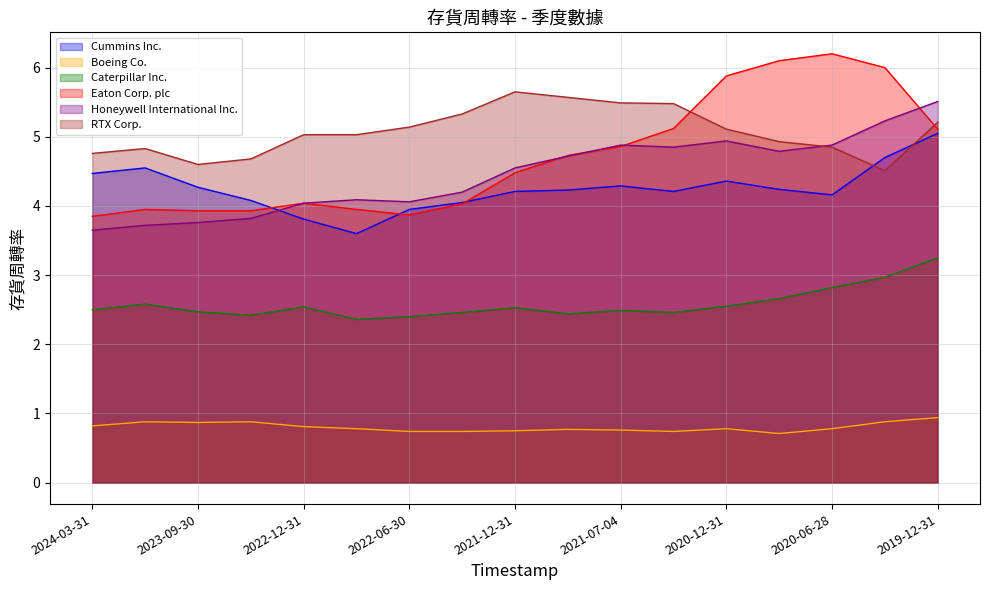

Reading right to left, transcribe all the data shown in this chart.

Cummins Inc.: 5.0	4.7	4.2	4.2	4.4	4.2	4.3	4.2	4.2	4.0	4.0	3.6	3.8	4.1	4.3	4.5	4.5
Boeing Co.: 0.9	0.9	0.8	0.7	0.8	0.7	0.8	0.8	0.8	0.7	0.7	0.8	0.8	0.9	0.9	0.9	0.8
Caterpillar Inc.: 3.2	3.0	2.8	2.7	2.5	2.5	2.5	2.4	2.5	2.5	2.4	2.4	2.5	2.4	2.5	2.6	2.5
Eaton Corp. plc: 5.1	6.0	6.2	6.1	5.9	5.1	4.9	4.7	4.5	4.0	3.9	4.0	4.0	3.9	3.9	4.0	3.9
Honeywell International Inc.: 5.5	5.2	4.9	4.8	4.9	4.8	4.9	4.7	4.5	4.2	4.1	4.1	4.0	3.8	3.8	3.7	3.6
RTX Corp.: 5.2	4.5	4.8	4.9	5.1	5.5	5.5	5.6	5.7	5.3	5.1	5.0	5.0	4.7	4.6	4.8	4.8